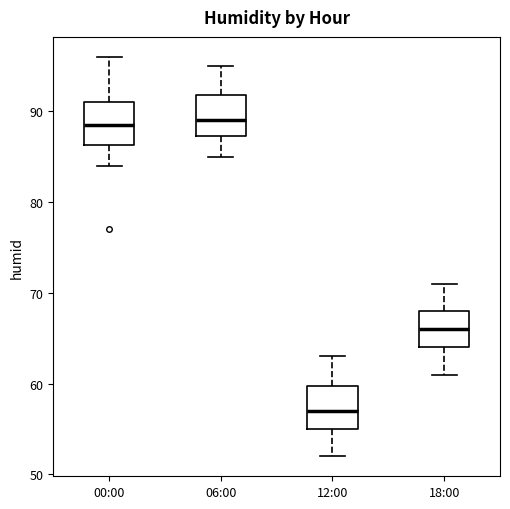

Reading left to right, transcribe this box plot: for each box, give where its median line is, the range the box spans, and where its two whiskers end, as read against the y-axis. The values are not printed on the chart, so give them approximately, as read against the axis.

00:00: median 89, box 86 to 91, whiskers 84 to 96
06:00: median 89, box 87 to 92, whiskers 85 to 95
12:00: median 57, box 55 to 60, whiskers 52 to 63
18:00: median 66, box 64 to 68, whiskers 61 to 71